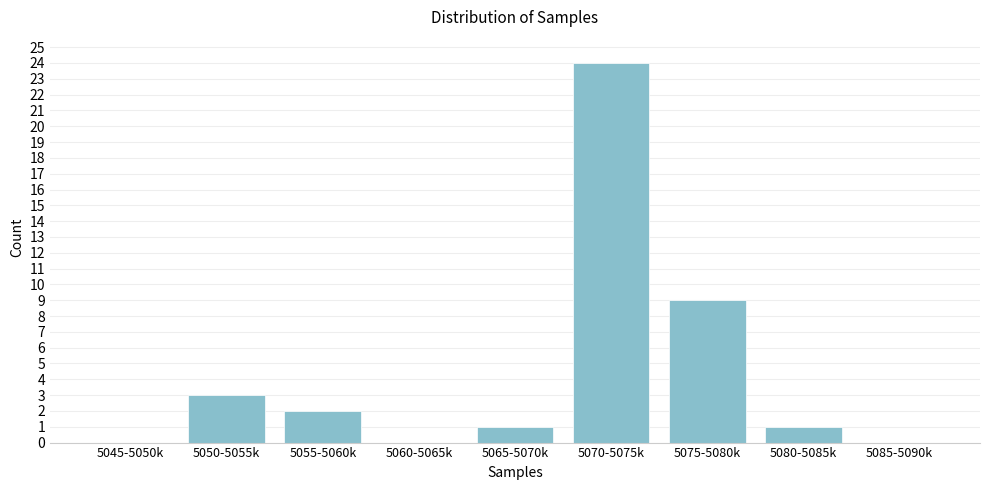

Reading left to right, transcribe all the data shown in this chart.

5045-5050k=0	5050-5055k=3	5055-5060k=2	5060-5065k=0	5065-5070k=1	5070-5075k=24	5075-5080k=9	5080-5085k=1	5085-5090k=0